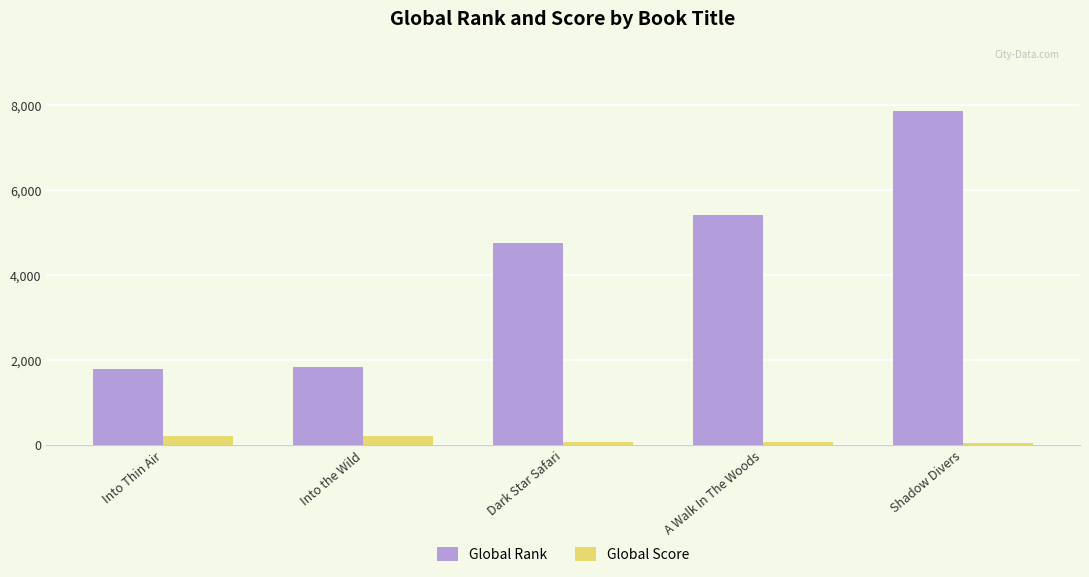

What is the difference between the Global Rank values at Into the Wild and Dark Star Safari?

2926